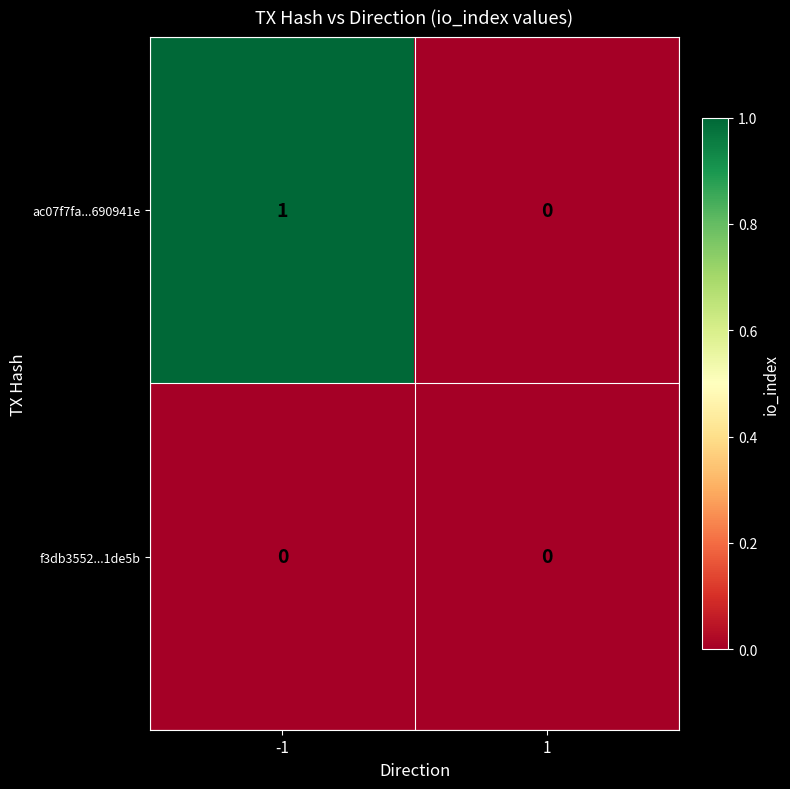

Rank the categories by ac07f7fa...690941e value from highest to lowest.

-1, 1